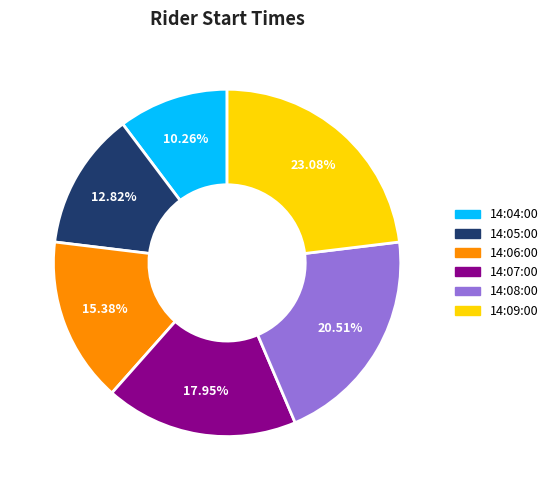

Does 14:08:00 account for over 50% of the chart?

No